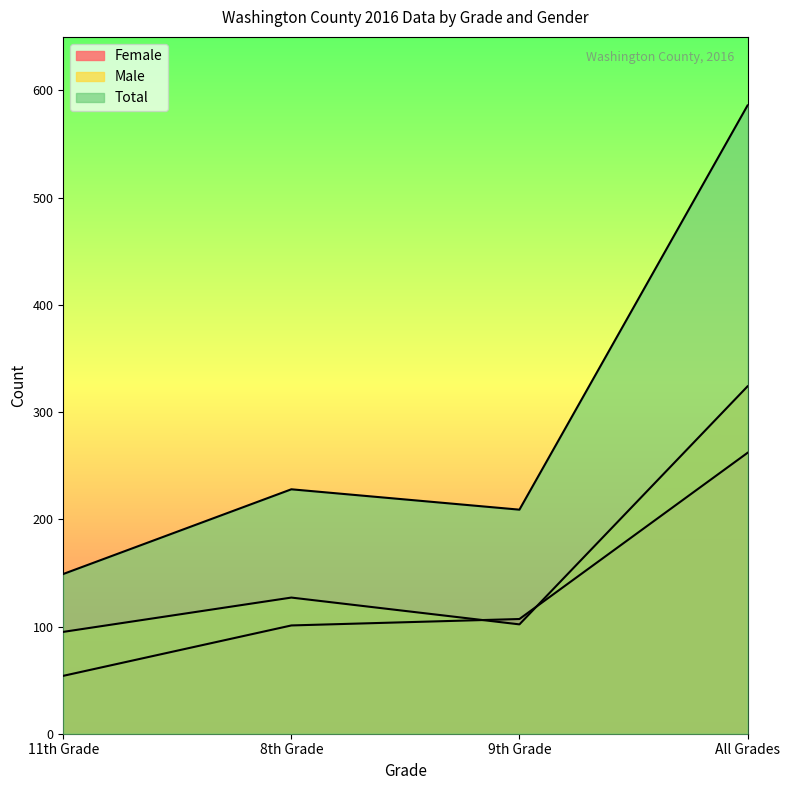

Is it true that Female equals 155 at All Grades?

False